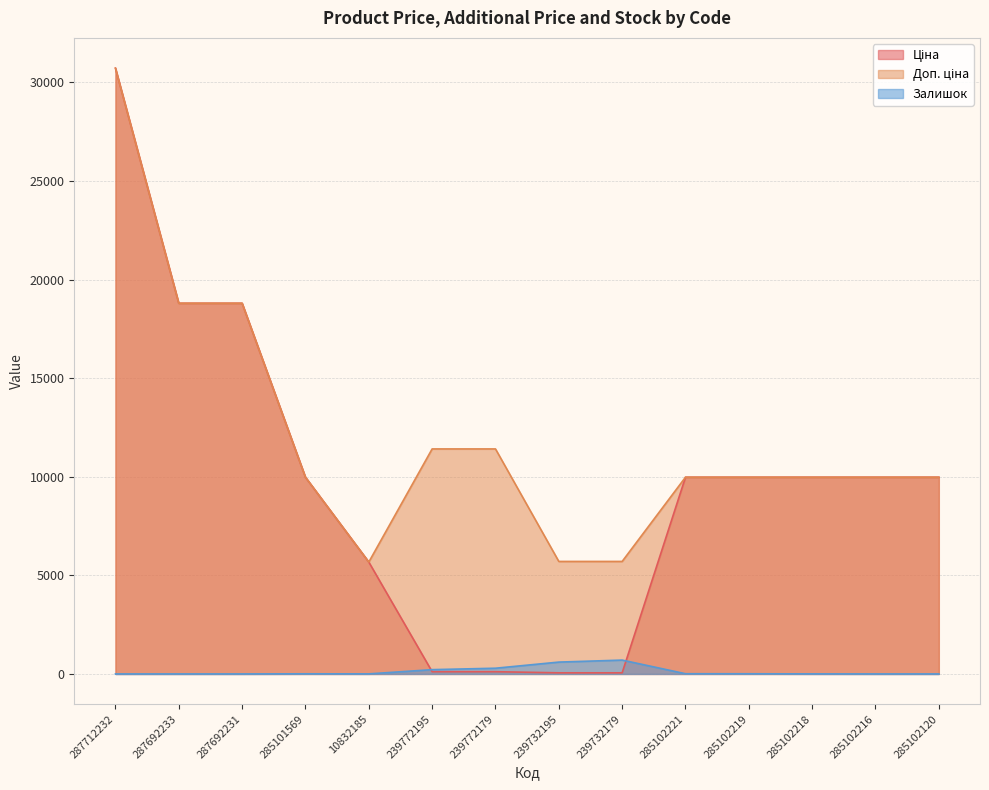

At which label does Ціна reach its peak?

287712232